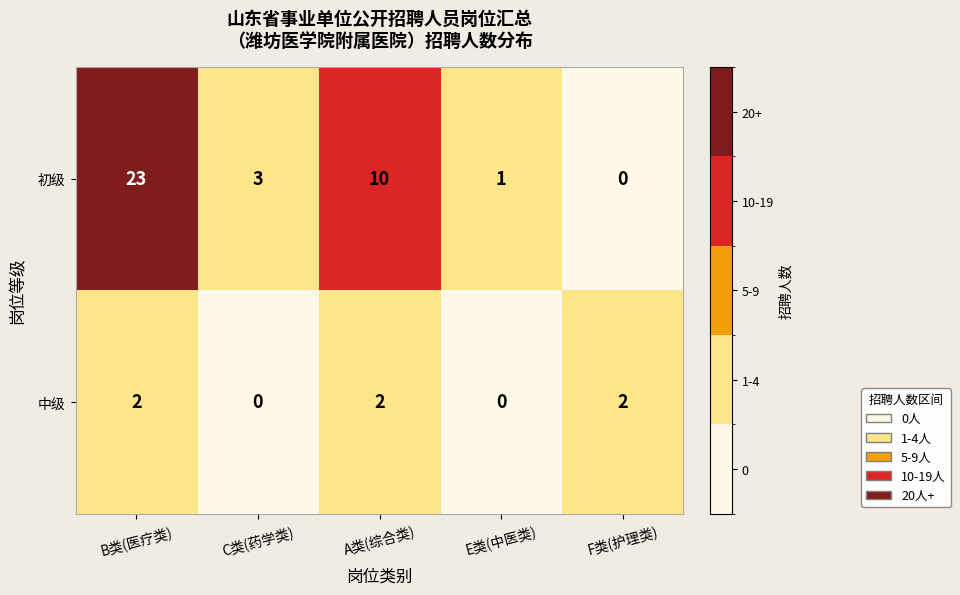

At B类(医疗类), list the series in order from smallest to largest.

中级, 初级